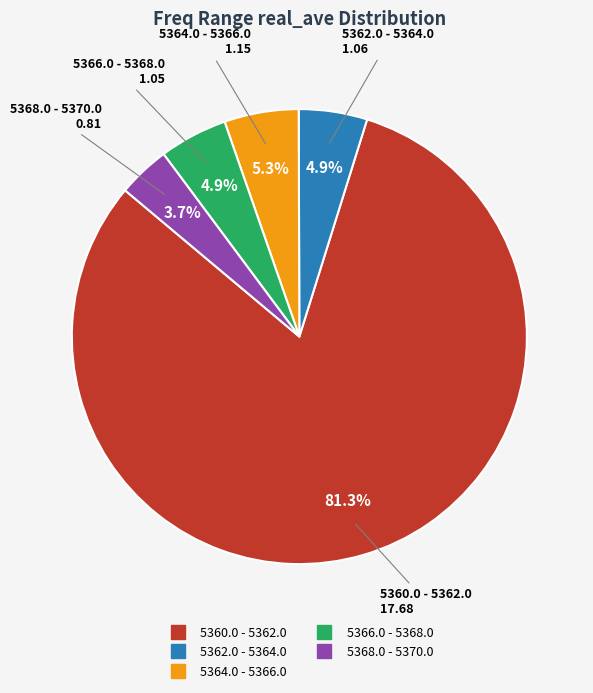

What is the smallest slice in the pie chart?

5368.0 - 5370.0